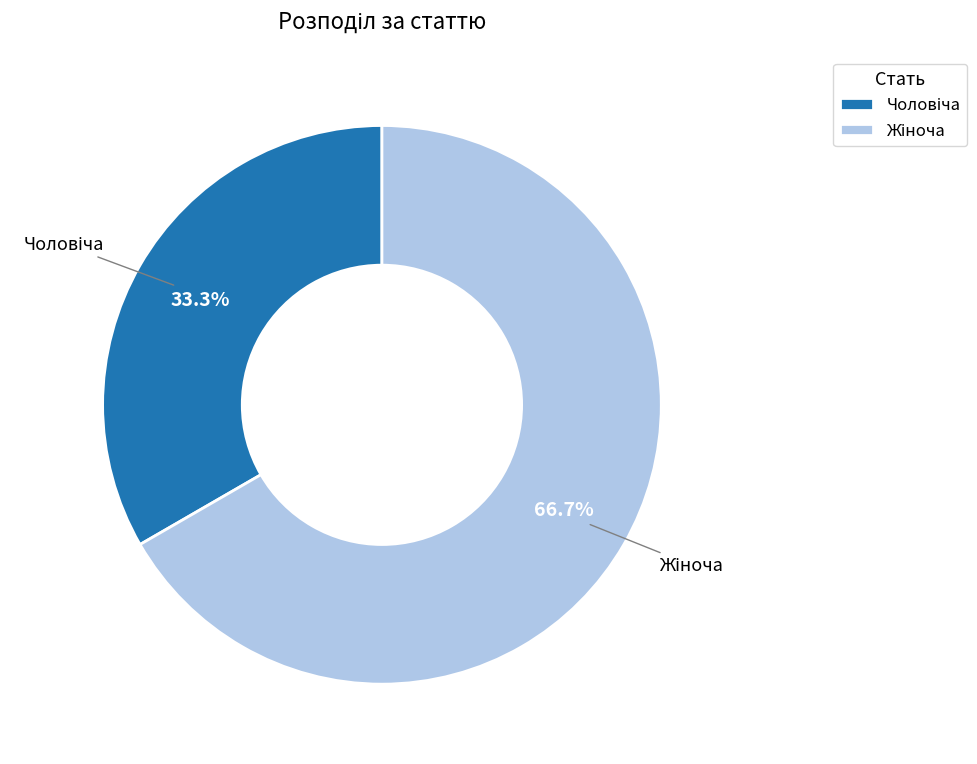

Is there a majority slice in this chart?

Yes